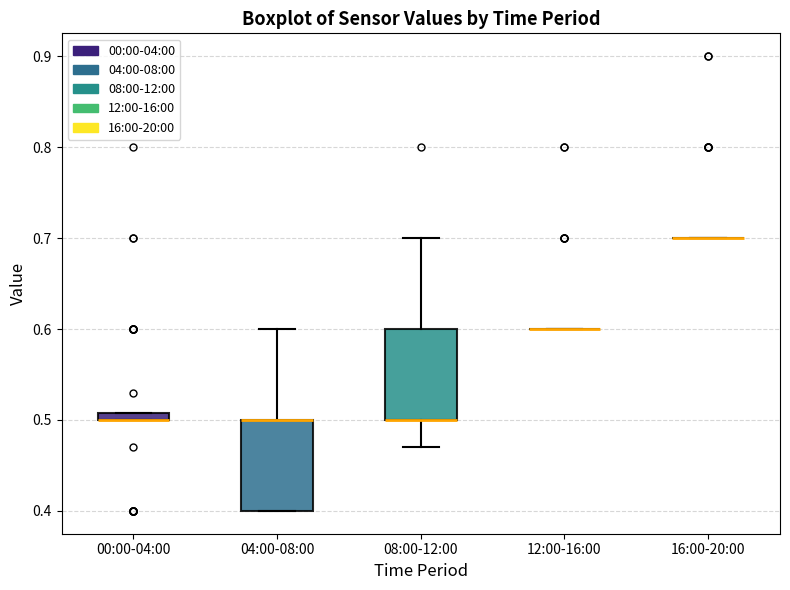

Where does the upper whisker of the box for 04:00-08:00 end on the y-axis? The values are not printed on the chart, so give them approximately, as read against the axis.

0.60